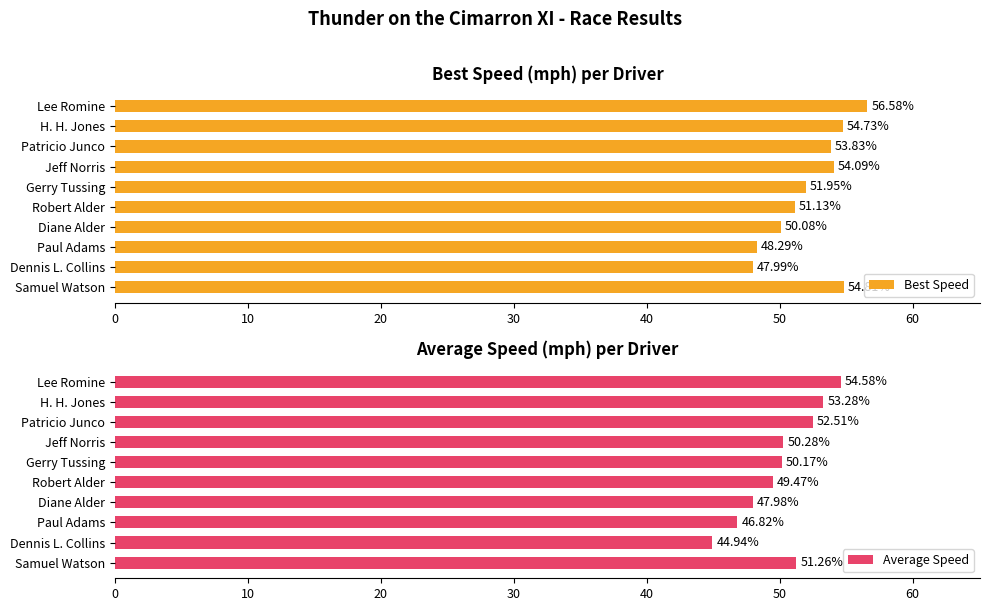

At which label does Best Speed reach its peak?

Lee Romine